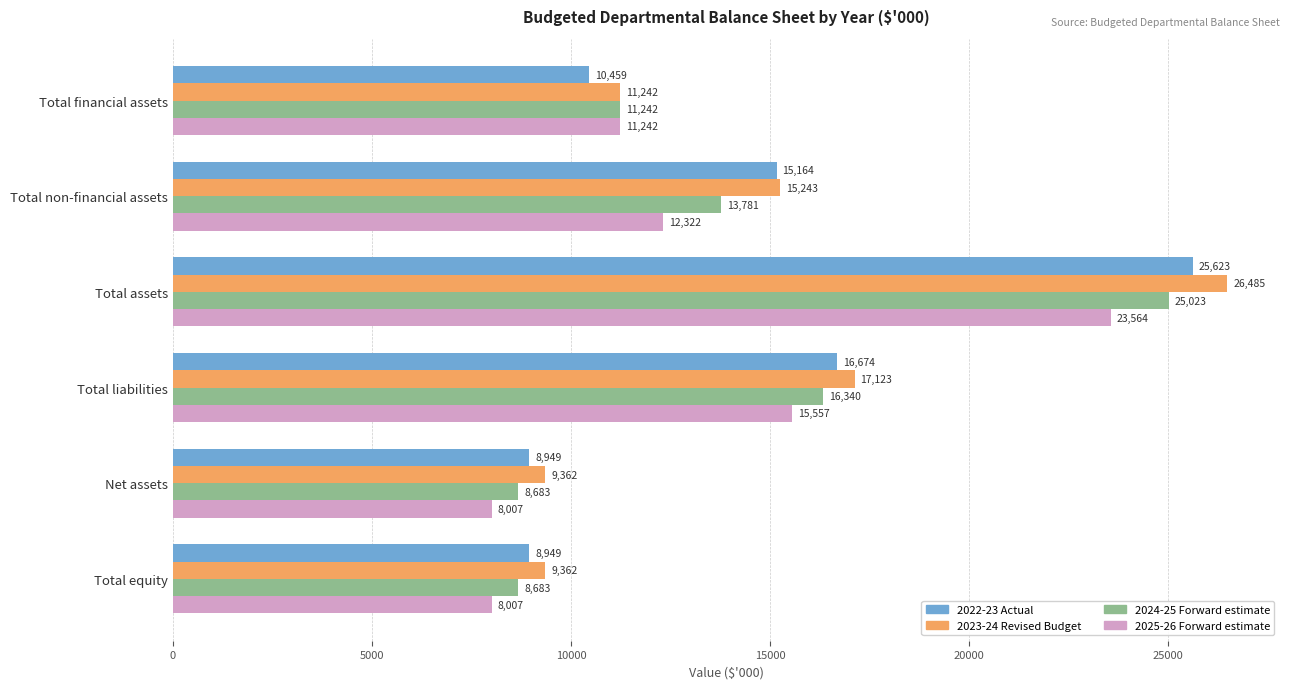

The value of 2022-23 Actual at Total assets is 25623. True or false?

True